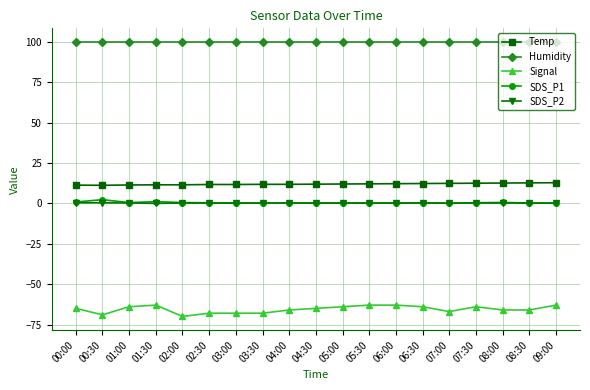

Is the value of Signal at 09:00 greater than the value of Temp at 06:00?

No